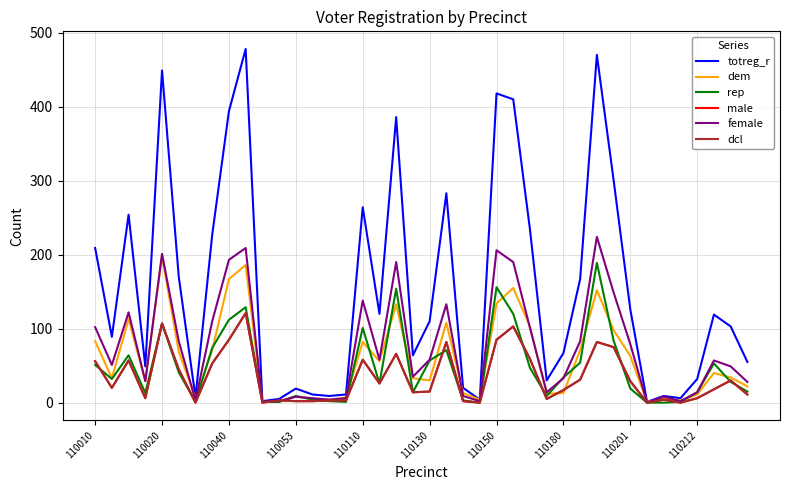

Is this an area chart (filled region under the line)?

No